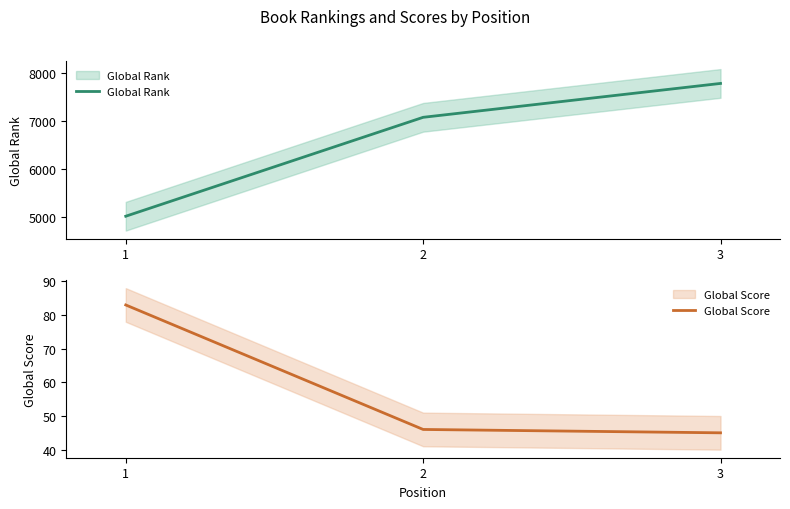

True or false: Global Score has a value of 46 at 2.

True